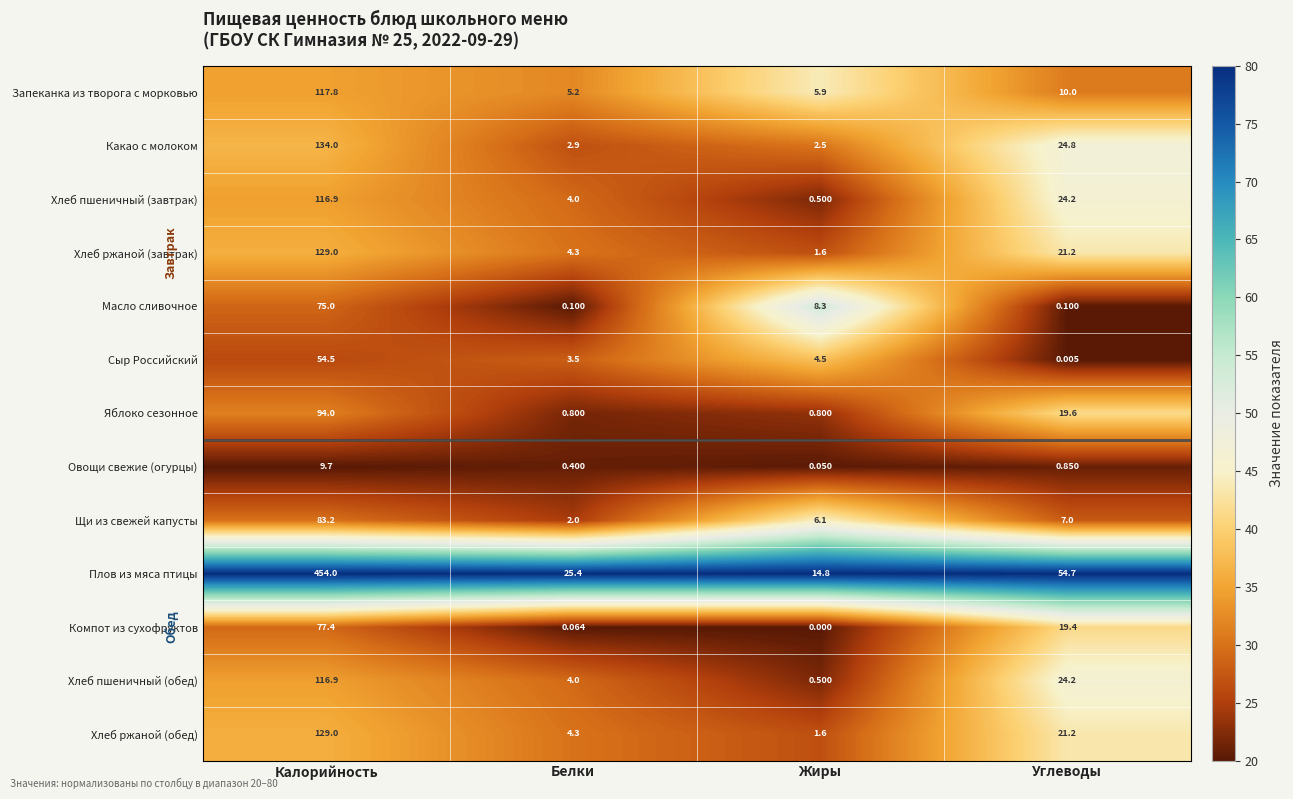

What is the maximum value shown in the chart?

454.0